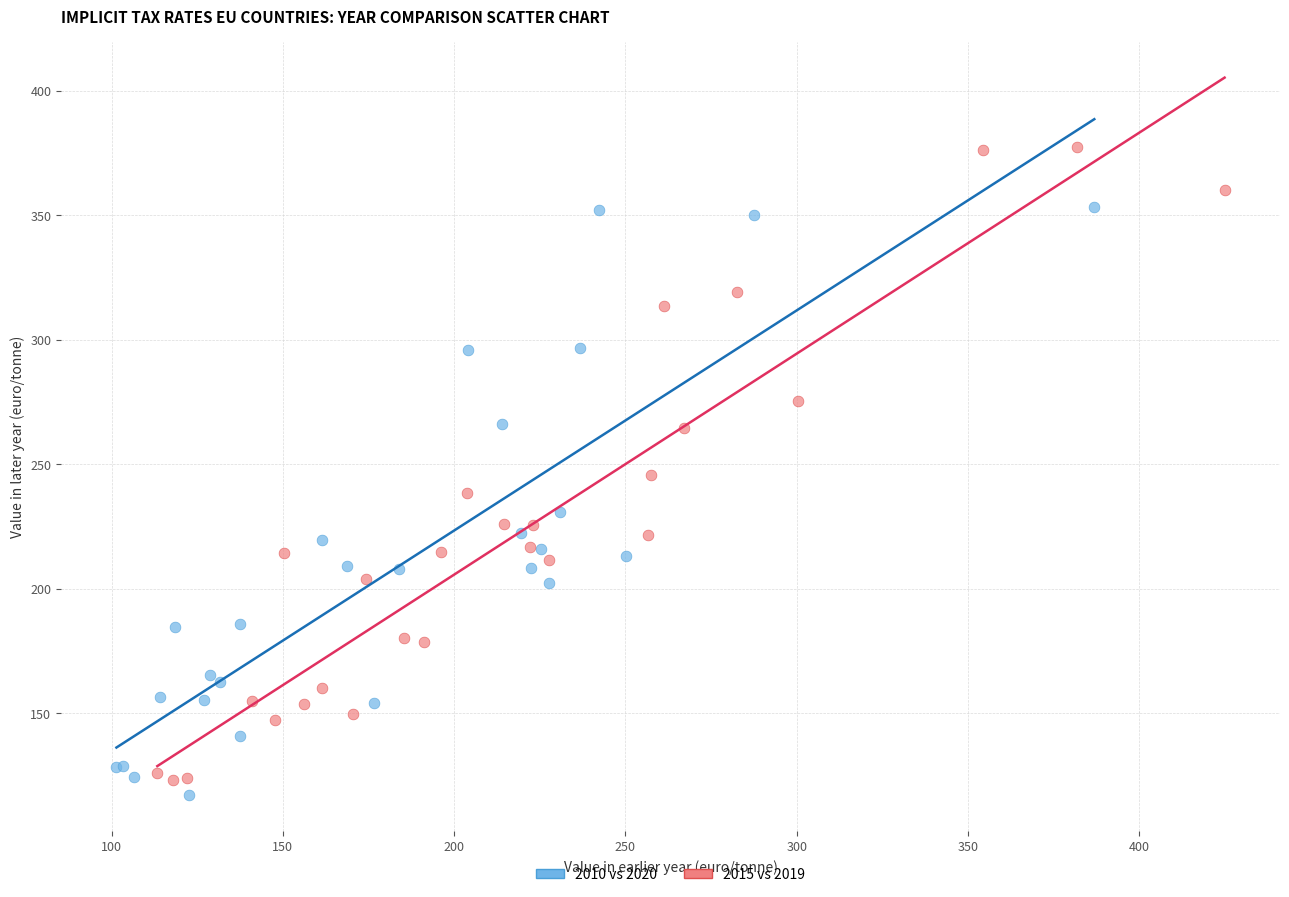

Which series has the largest Y range (max minus min)?

2015 vs 2019